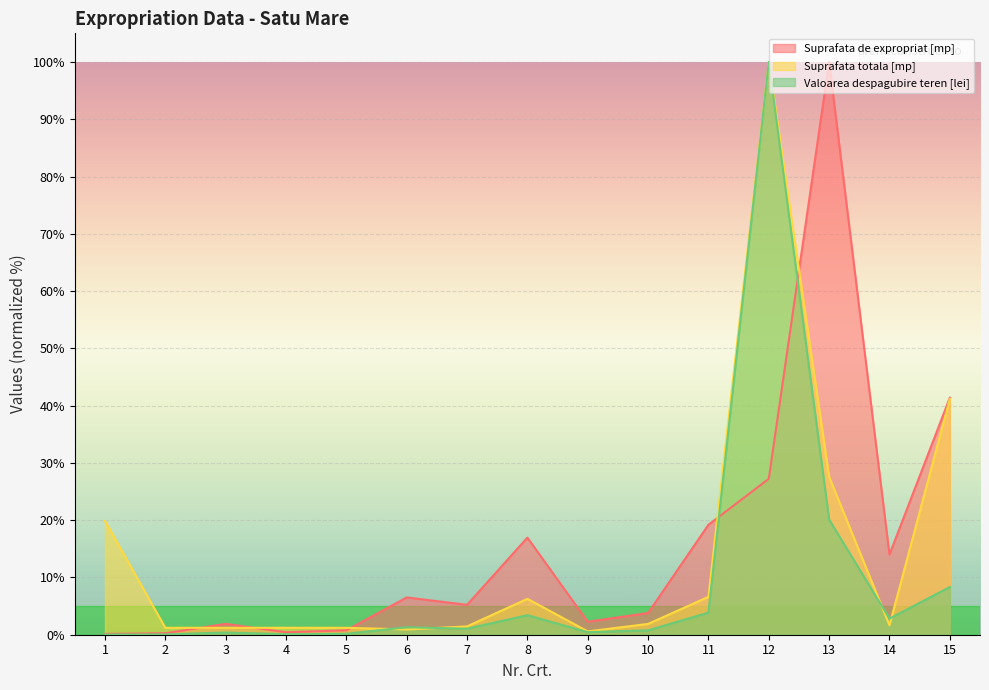

Where is Suprafata totala [mp] nearest to the value 50?

15